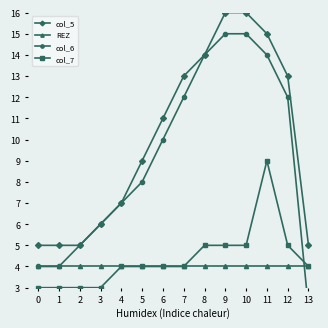

How many col_7 values are between 3 and 5?

13